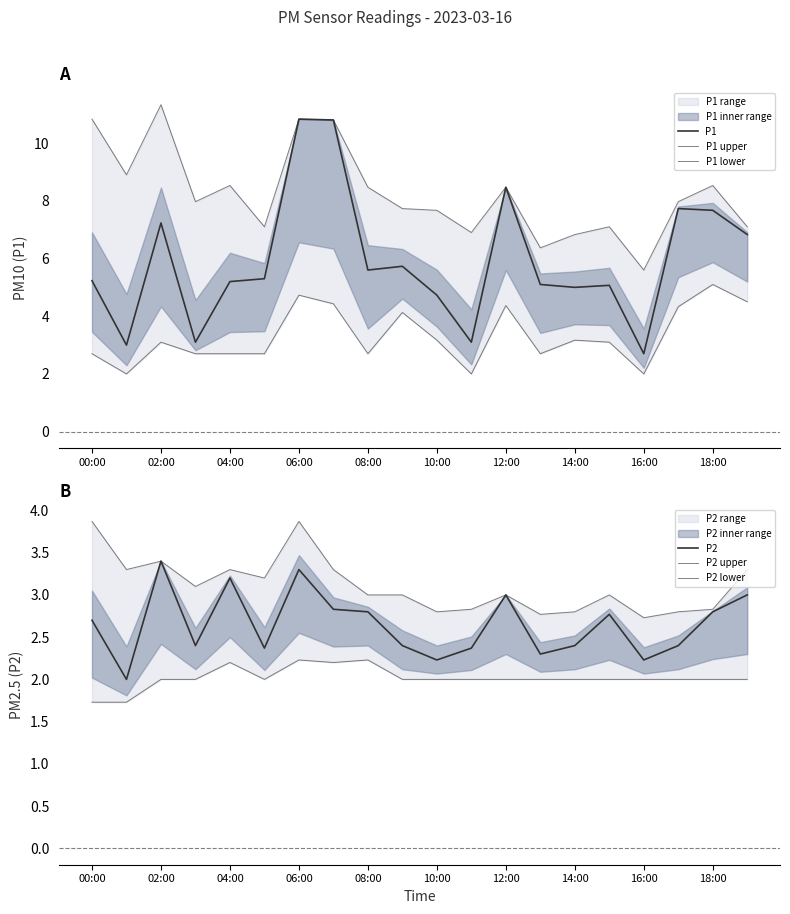

Which category has the highest value in the P1 lower series?

18:00